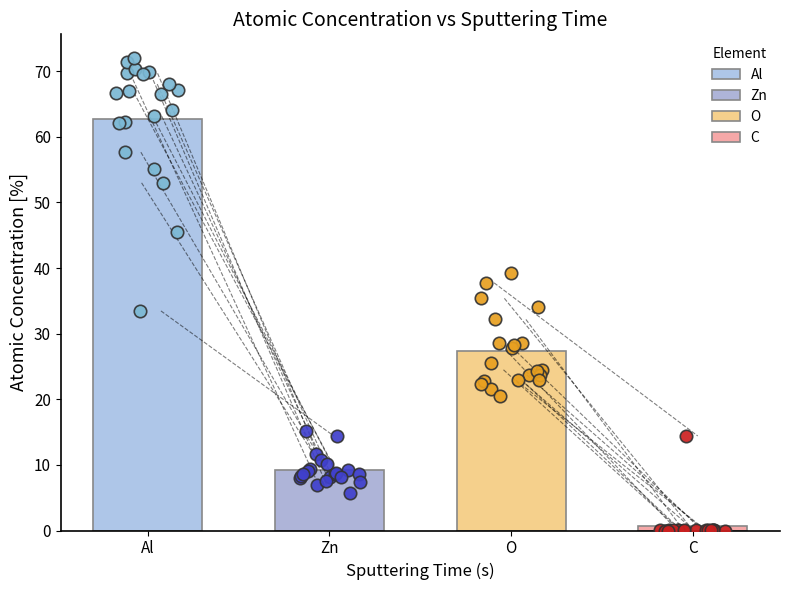

Which series contains the highest Y value?

Al